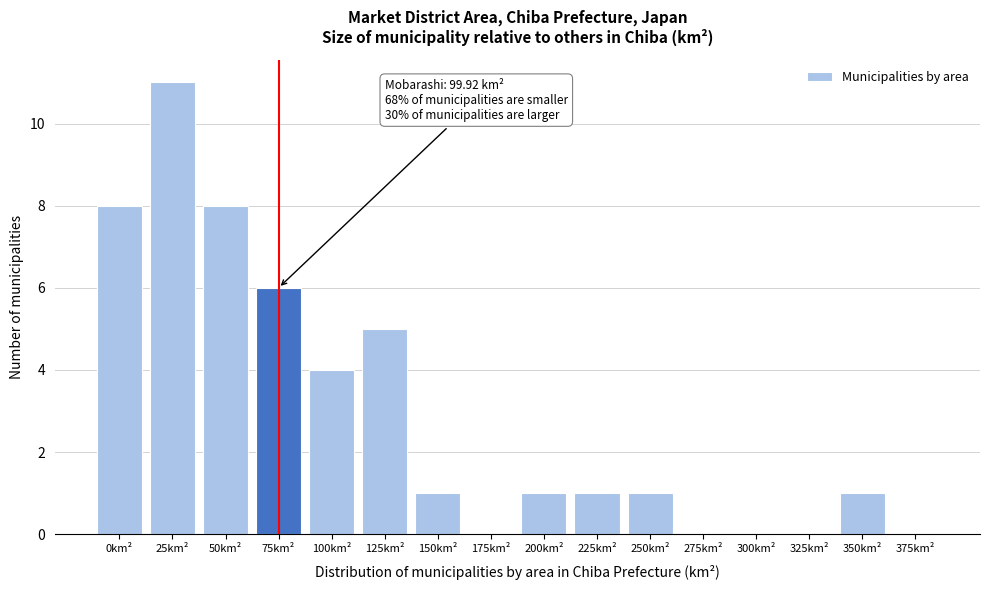

Reading left to right, extract all data points from this chart.

0km²=8	25km²=11	50km²=8	75km²=6	100km²=4	125km²=5	150km²=1	175km²=0	200km²=1	225km²=1	250km²=1	275km²=0	300km²=0	325km²=0	350km²=1	375km²=0